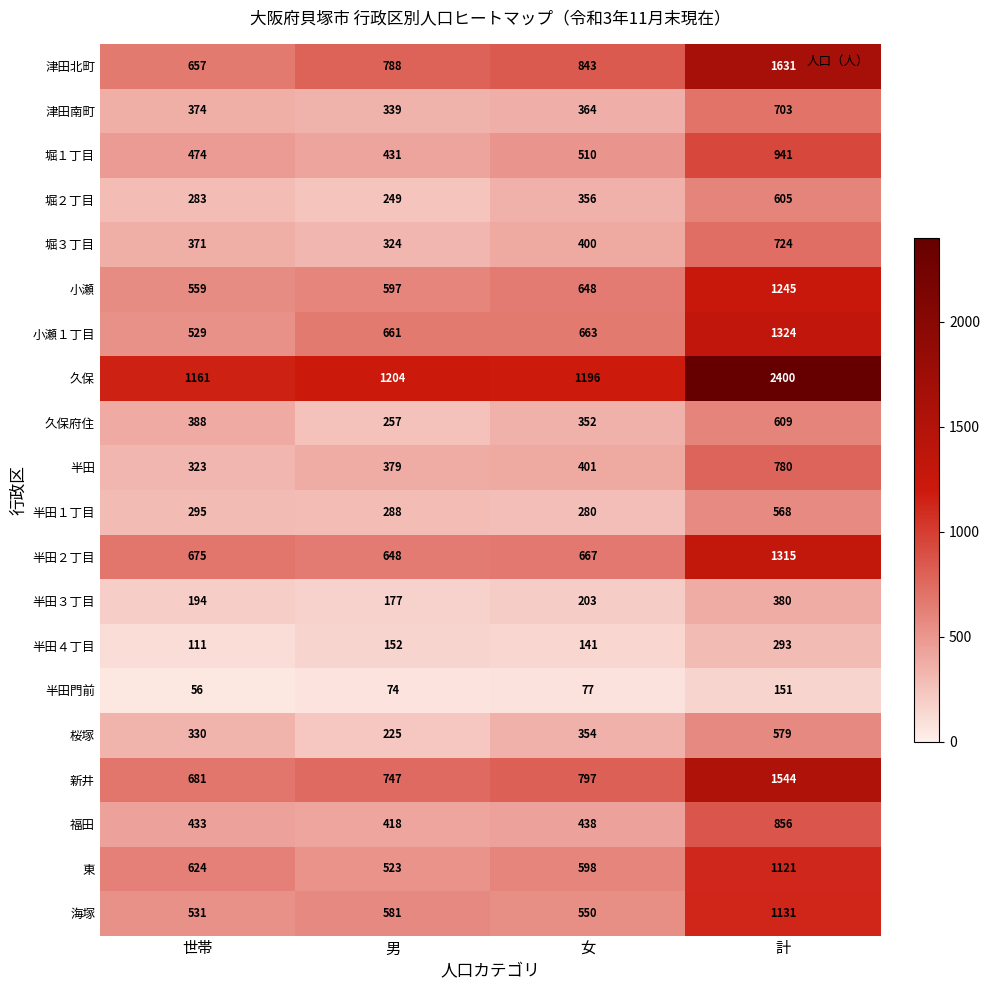

Is it true that 半田４丁目 equals 196 at 世帯?

False